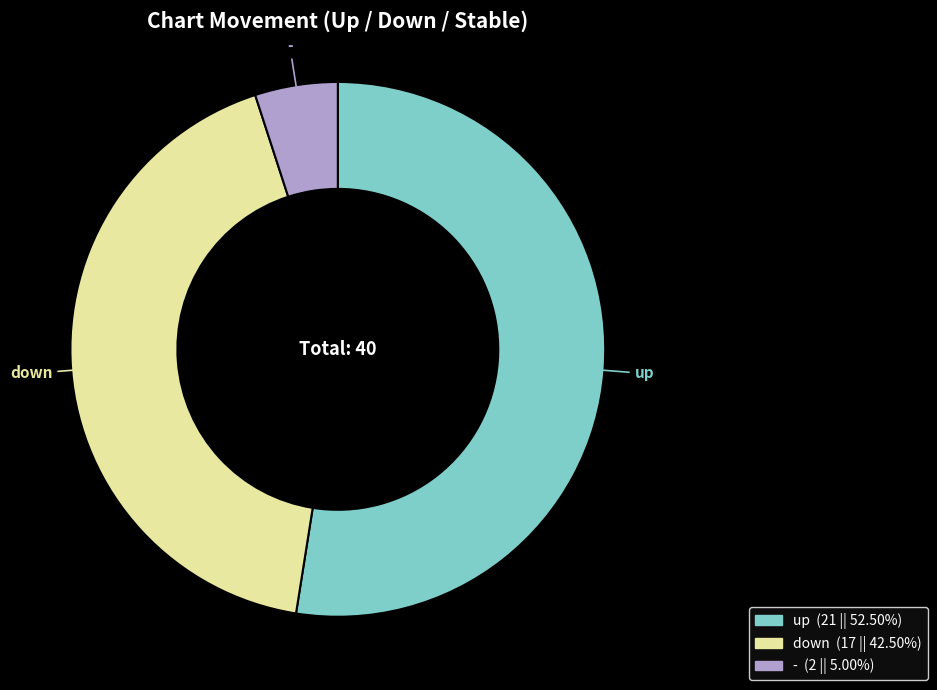

True or false: up accounts for 42% of the total.

False